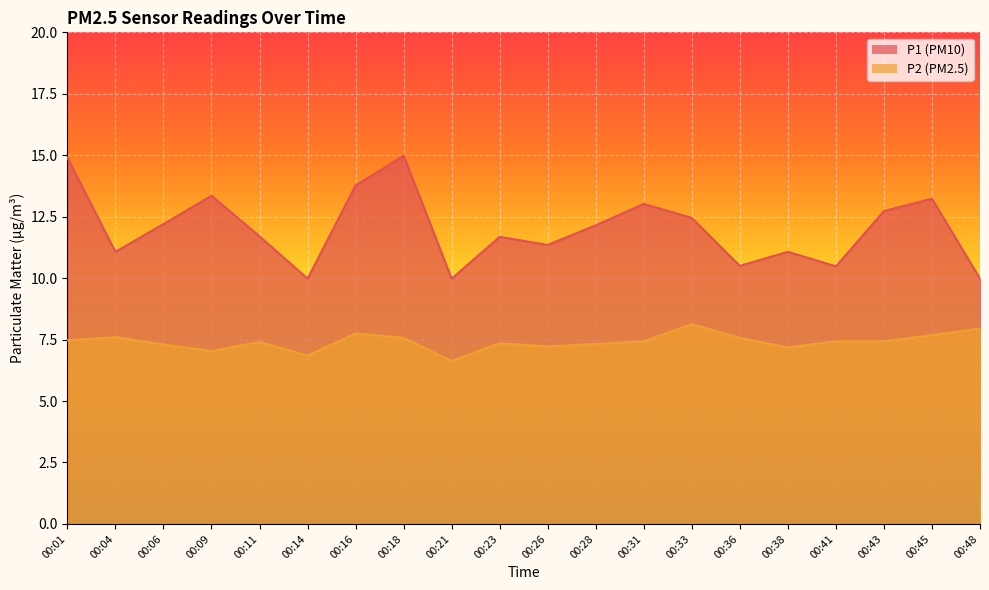

Read the P2 value at 00:43.

7.4